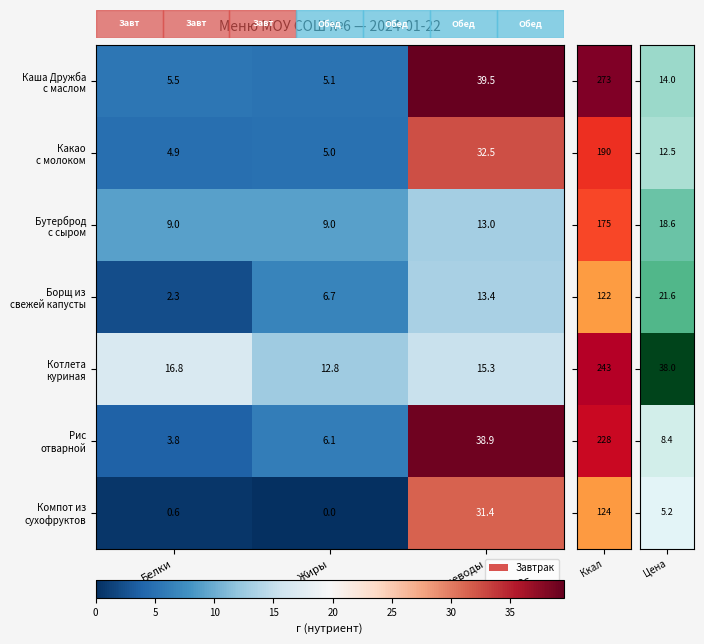

What is the difference between the highest and lowest values at Белки?

16.2